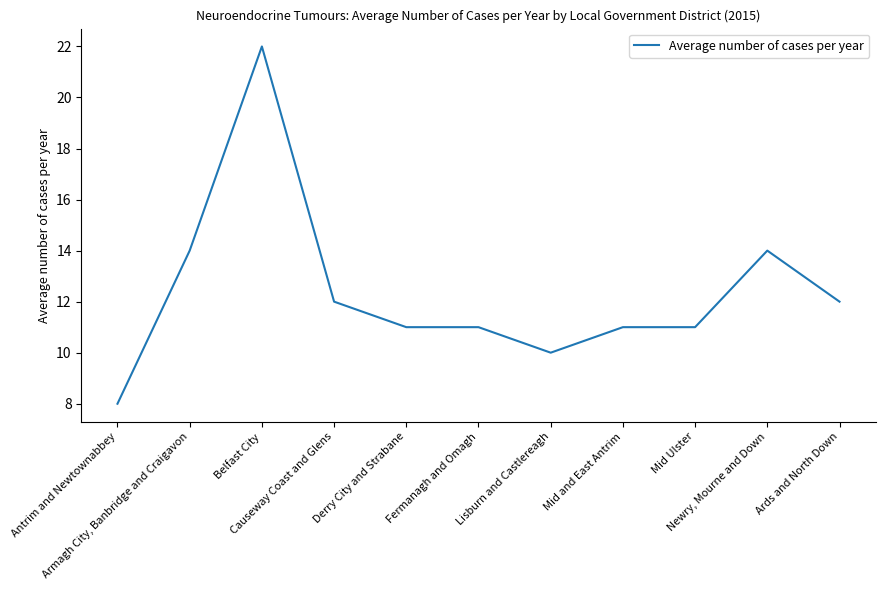

What is the greatest value displayed?

22